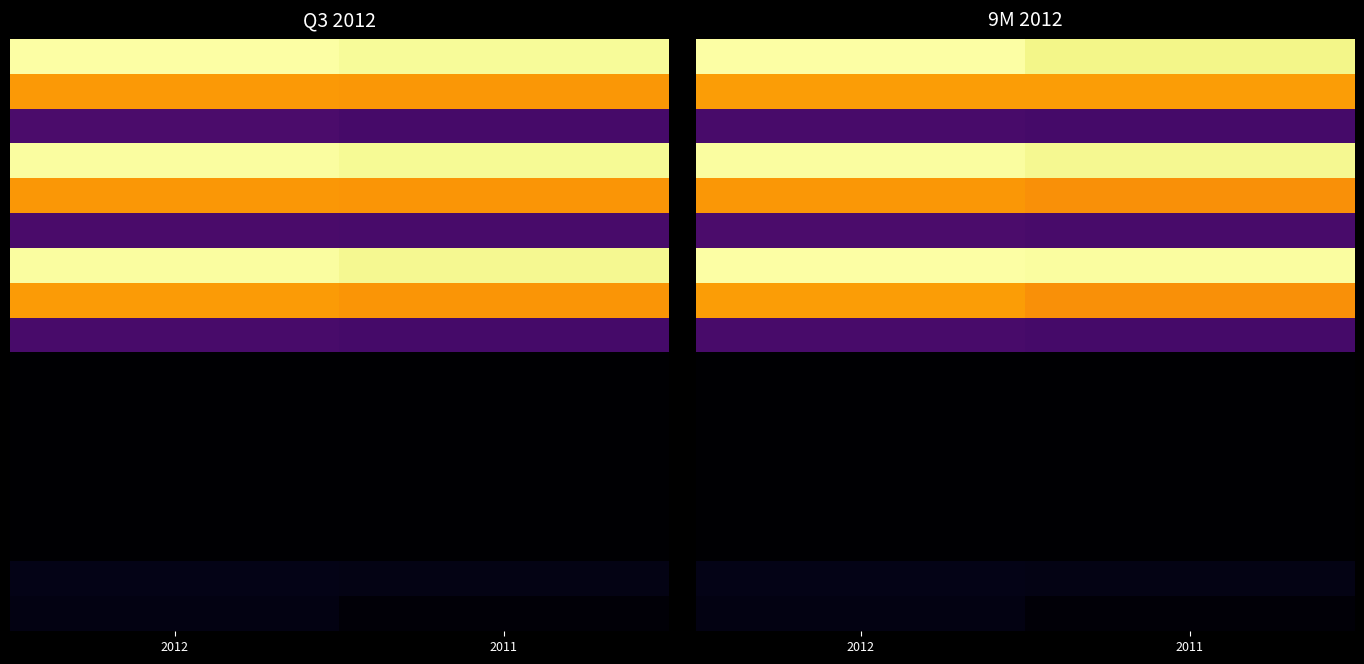

Between 2011 and 2012, which is larger?

2012